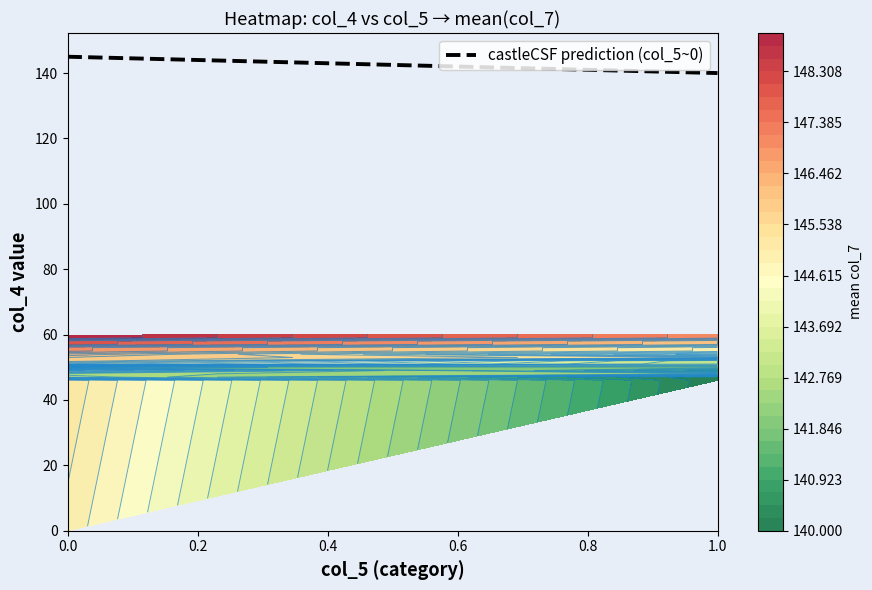

The value at 0.0 is 145. True or false?

True